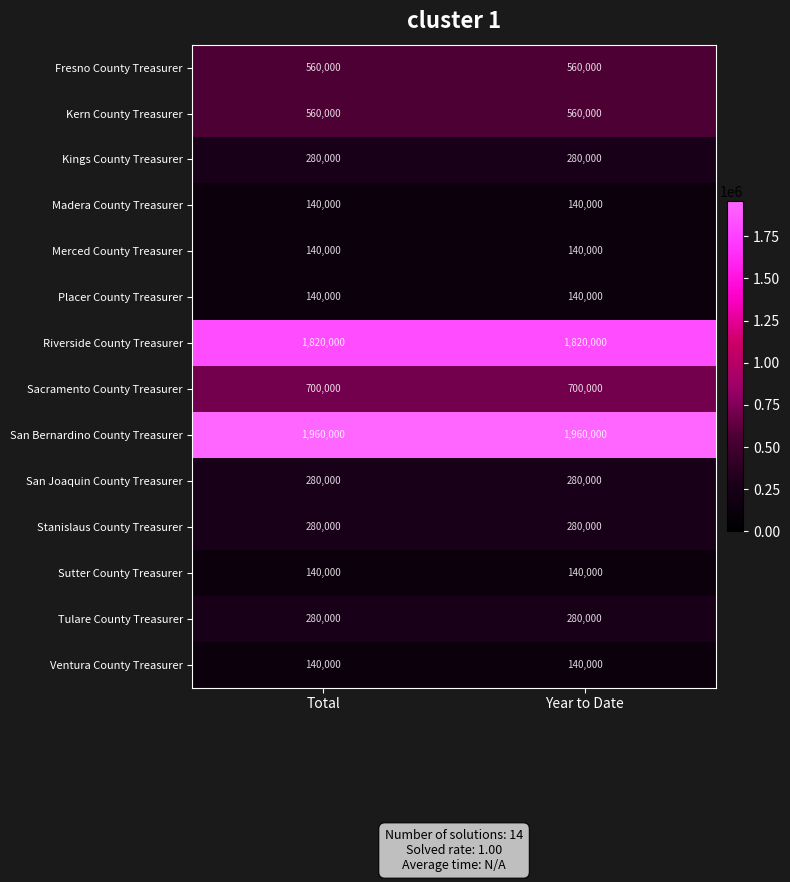

What value does the Riverside County Treasurer series have at Total?

1820000